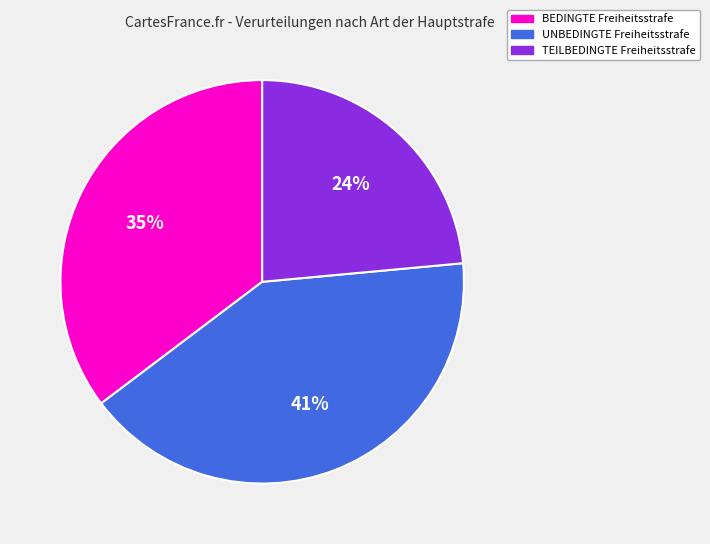

Which has a higher value, BEDINGTE Freiheitsstrafe or TEILBEDINGTE Freiheitsstrafe?

BEDINGTE Freiheitsstrafe